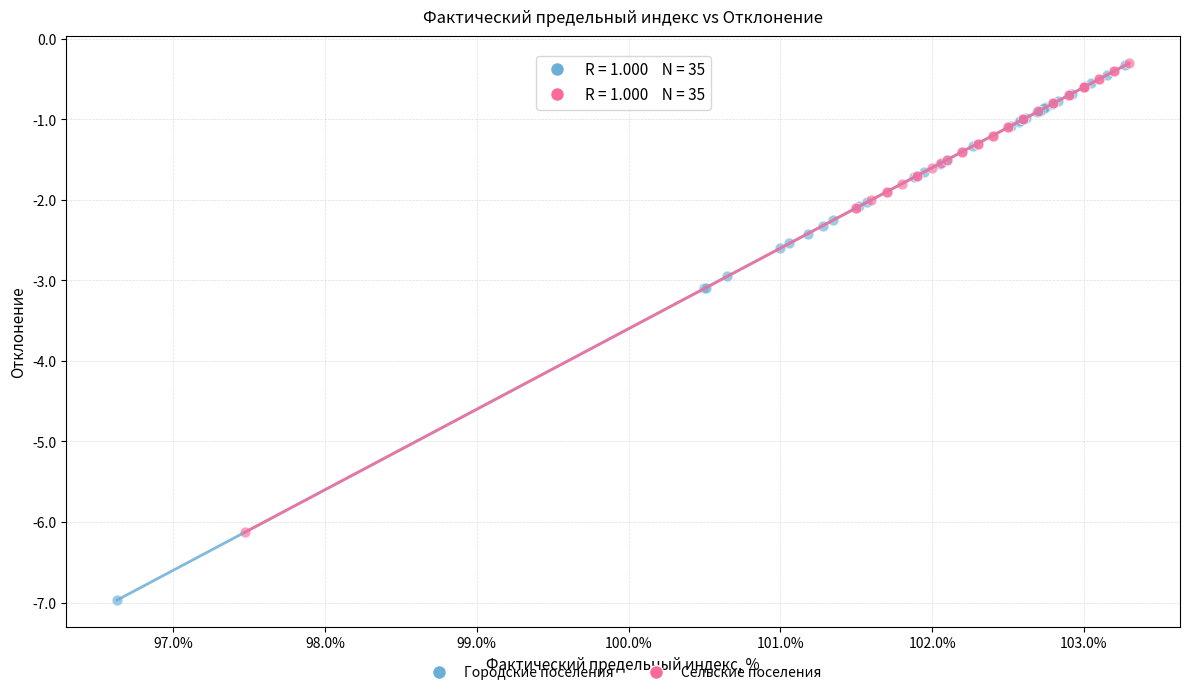

Which series contains the lowest Y value?

Городские поселения